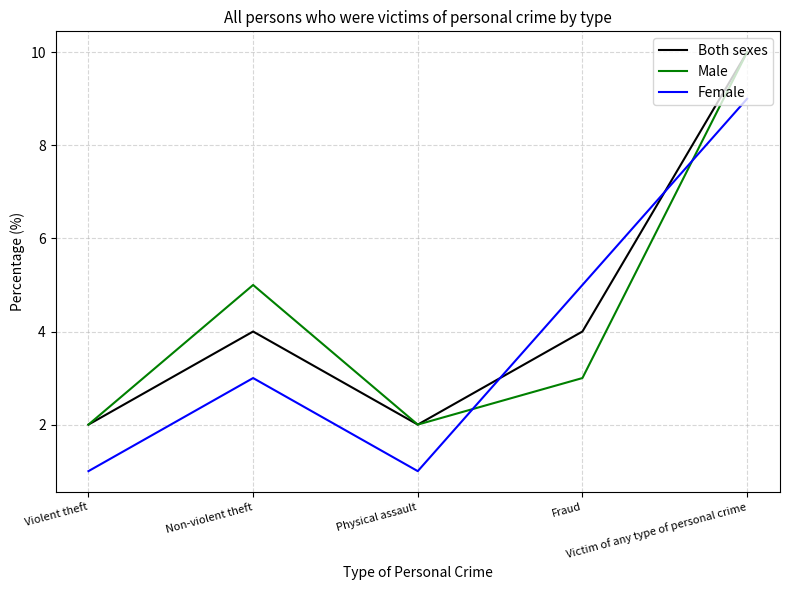

Which series ends up on top after the final intersection of Both sexes and Female?

Both sexes